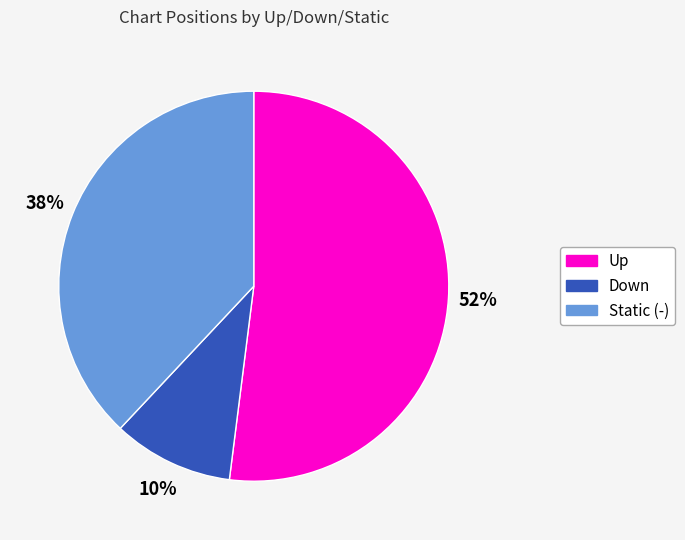

Is there any slice that represents more than half of the pie?

Yes